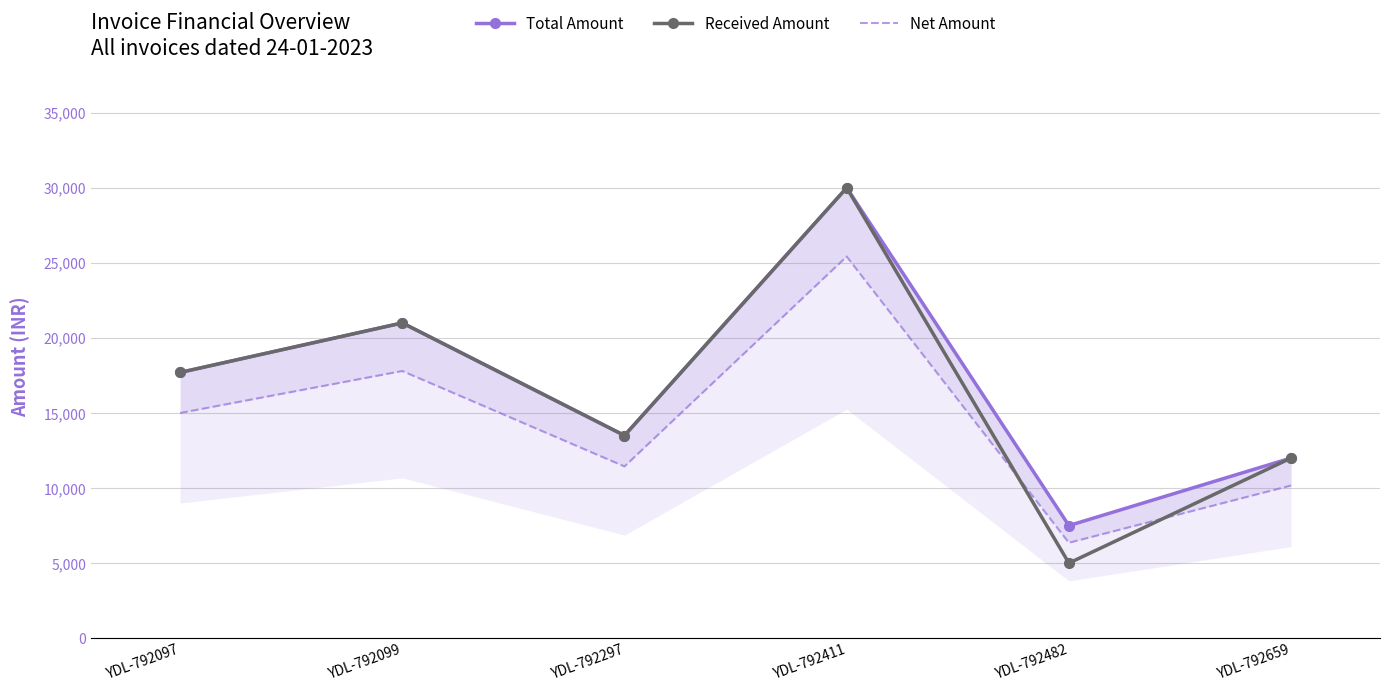

Reading left to right, what are all the values shown in this chart?

Total Amount: 17700.0	21000.0	13500.0	30000.0	7500.0	12000.0
Received Amount: 17700.0	21000.0	13500.0	30000.0	5000.0	12000.0
Net Amount: 15000.0	17796.6	11440.7	25423.7	6355.9	10169.5